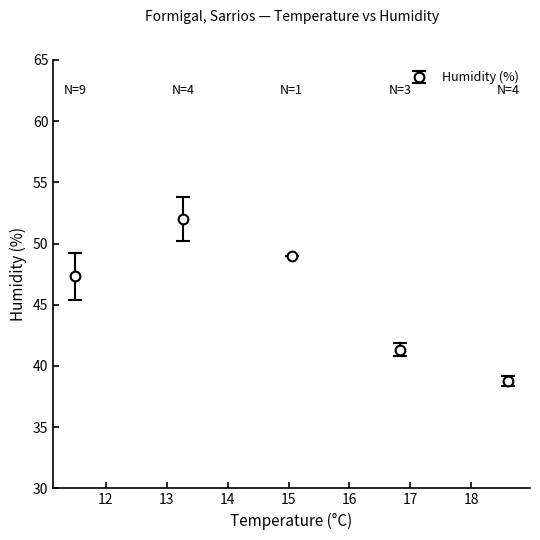

How many points are higher than both their immediate neighbors (excluding endpoints)?

1